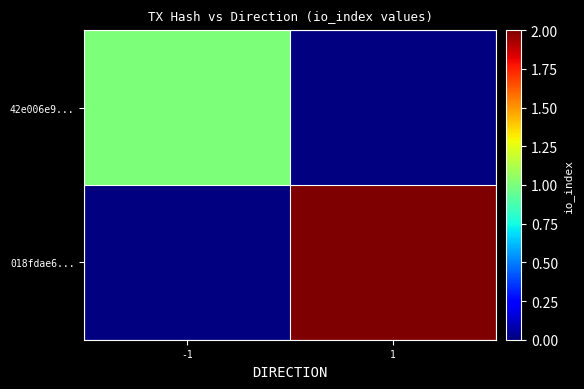

Count the number of categories in the chart.

2